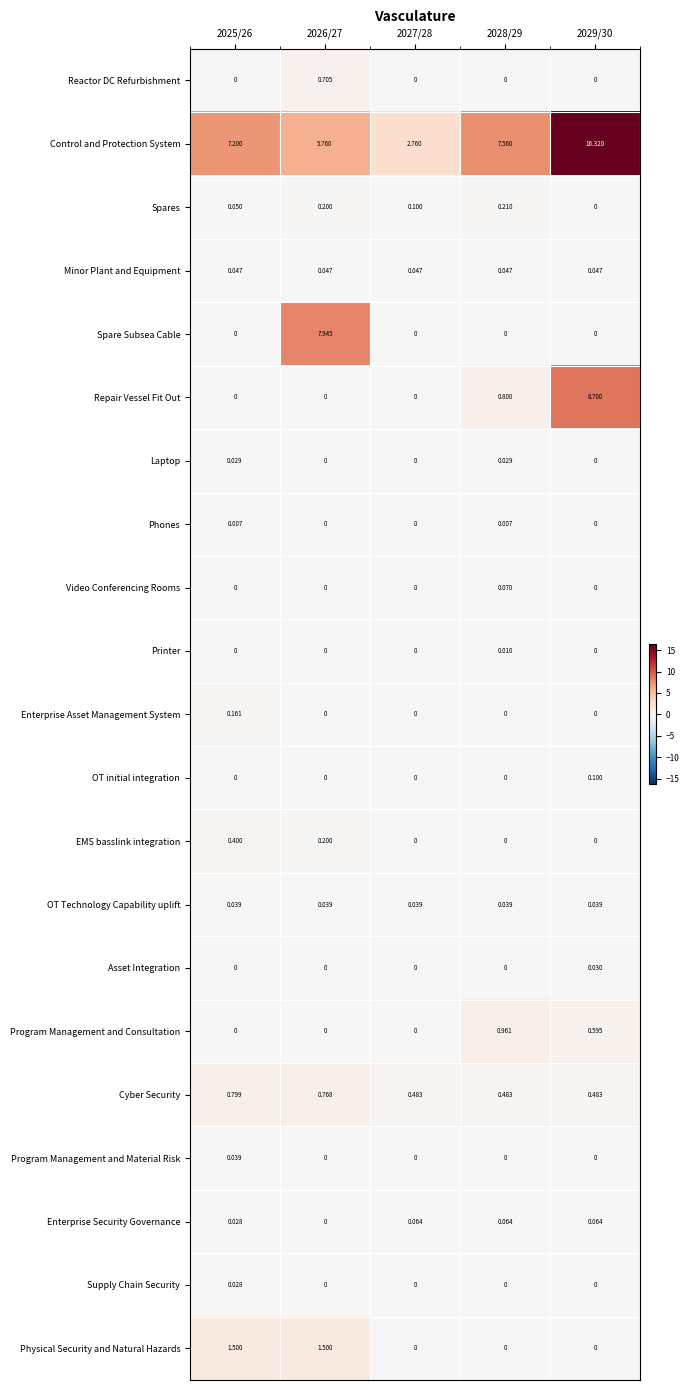

Which series has the widest spread of values?

Control and Protection System